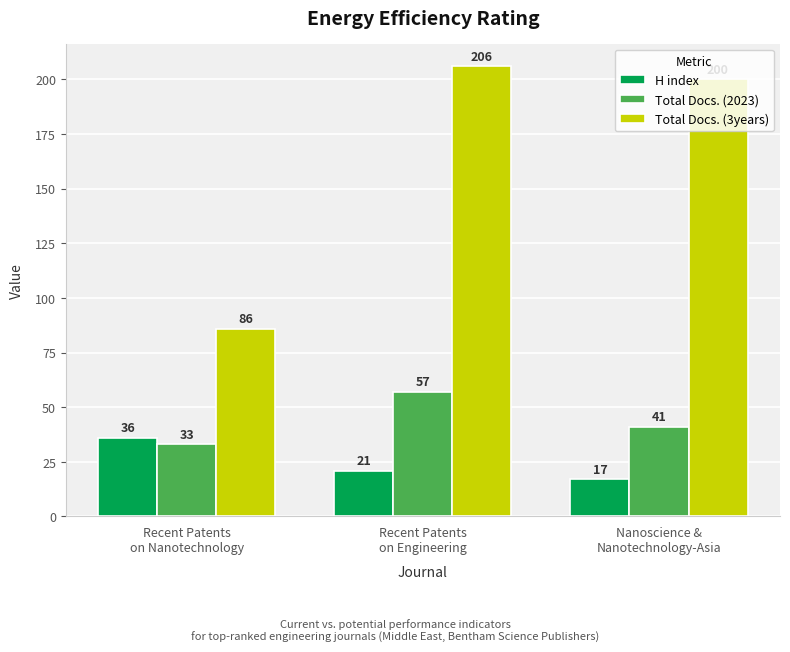

Does the chart contain stacked bars?

No